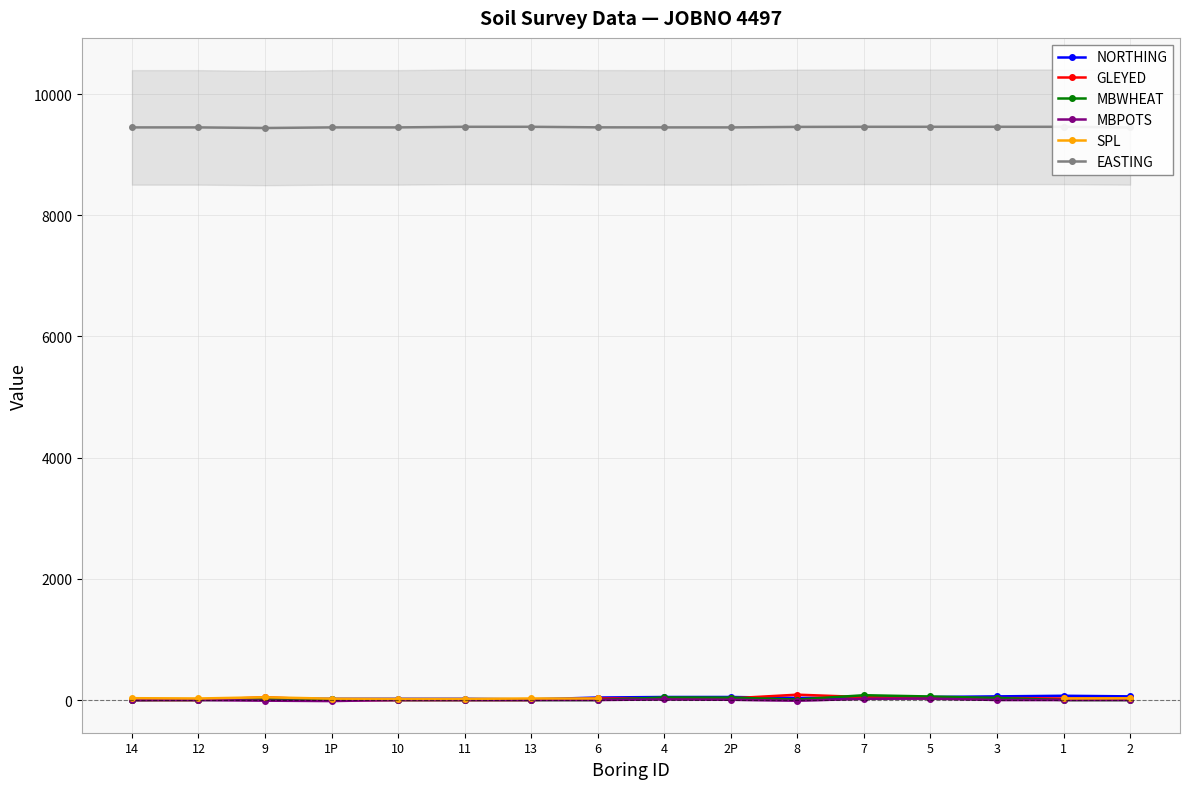

What is the value of the NORTHING point at the 16th from the left?

60